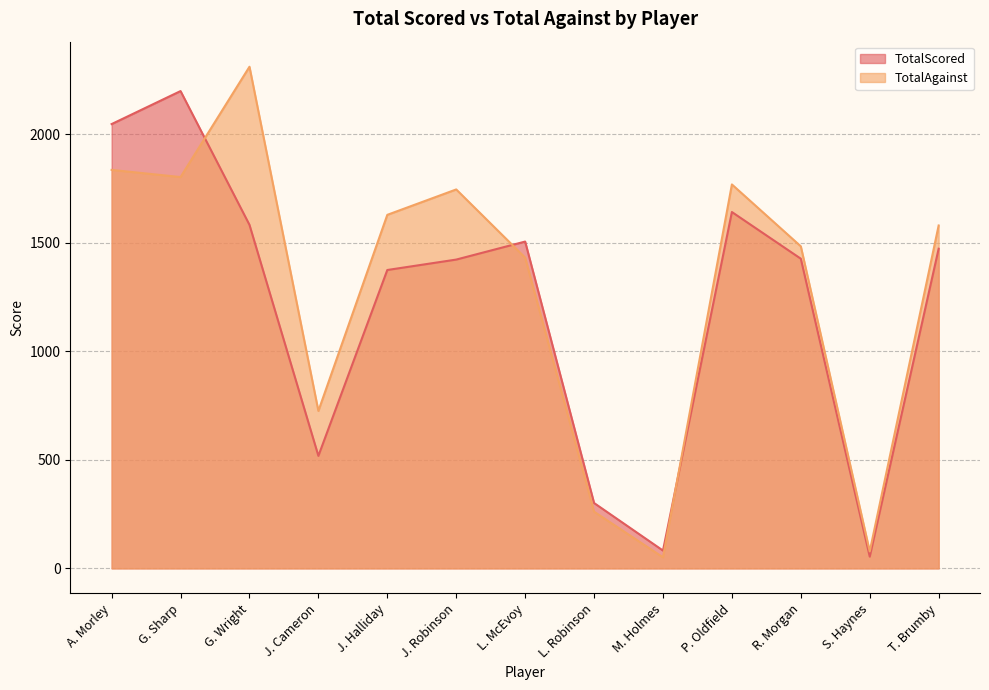

The TotalScored series shows 1304 at G. Sharp. True or false?

False